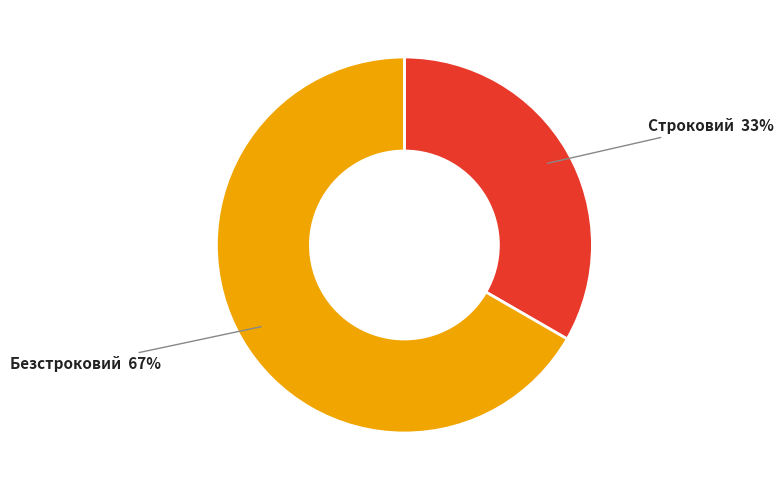

Which has a higher value, Строковий or Безстроковий?

Безстроковий